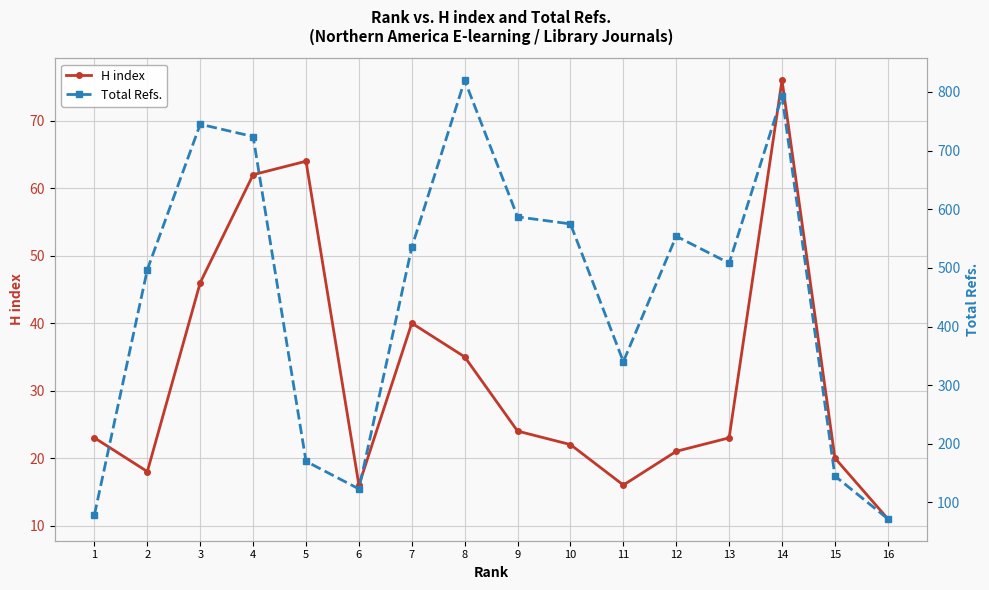

Rank the series by their maximum value, from lowest to highest.

H index, Total Refs.